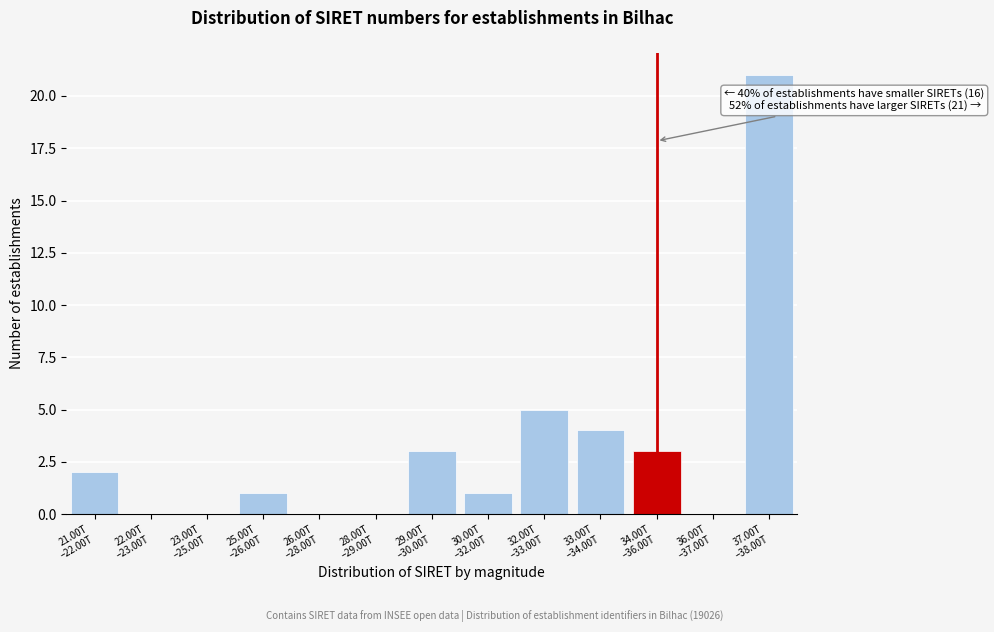

What is the sum of all values?

40